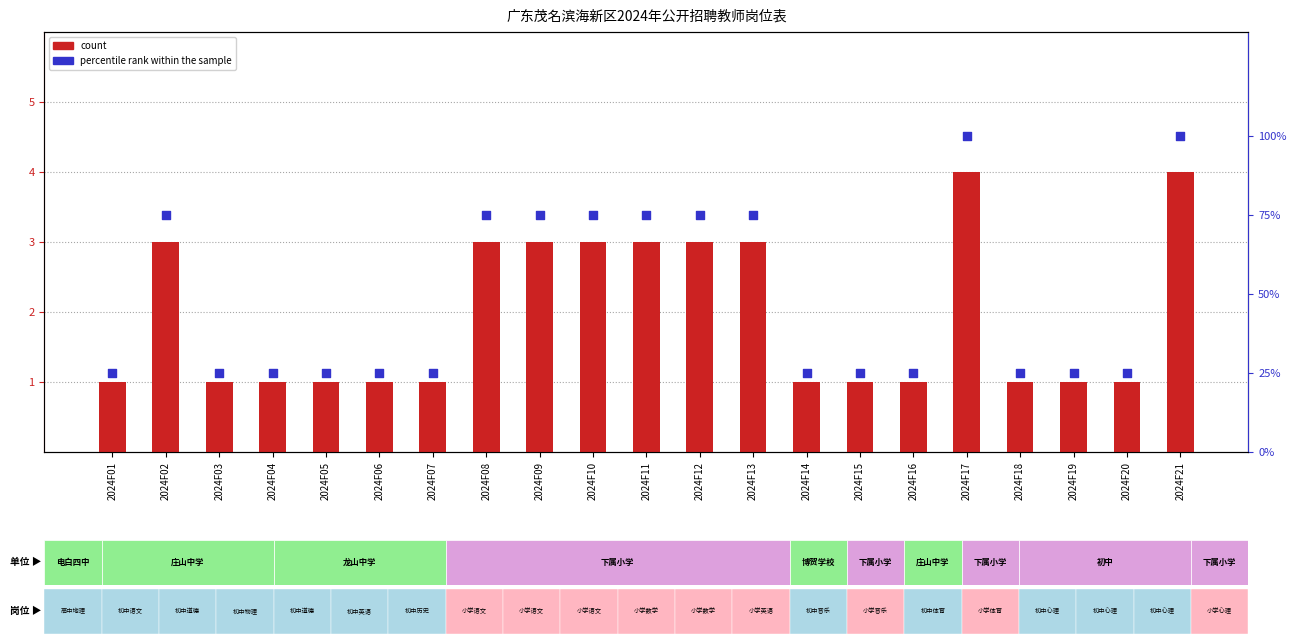

Which series has the largest Y range (max minus min)?

percentile rank within the sample